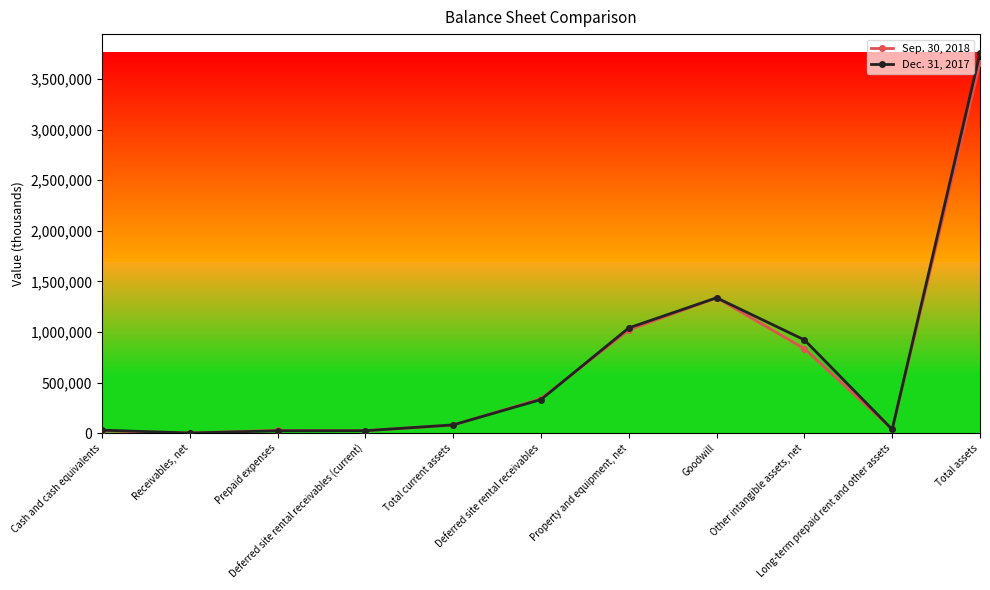

At how many categories does at least one series exceed 149376?

5